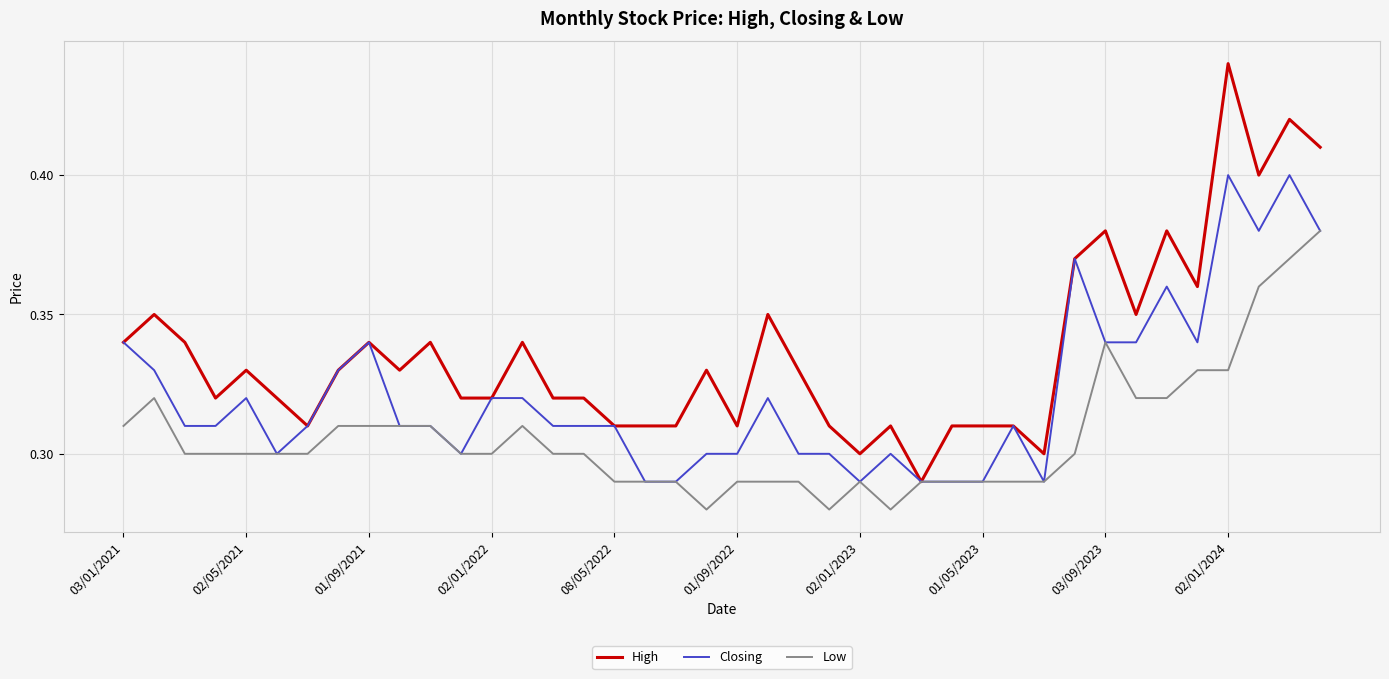

List the series in order of their overall mean, lowest first.

Low, Closing, High